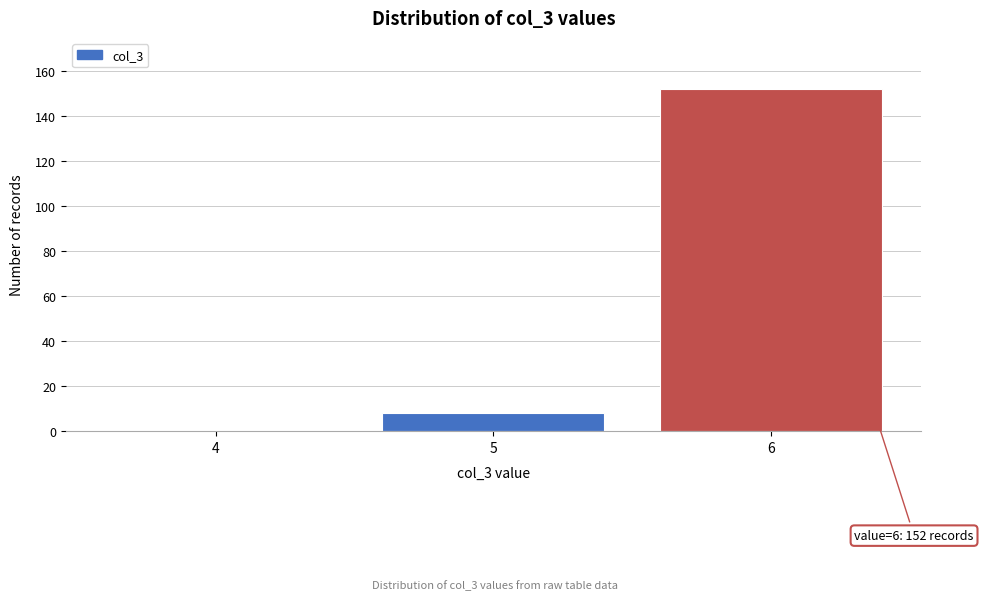

Reading left to right, transcribe all the data shown in this chart.

4=0	5=8	6=152